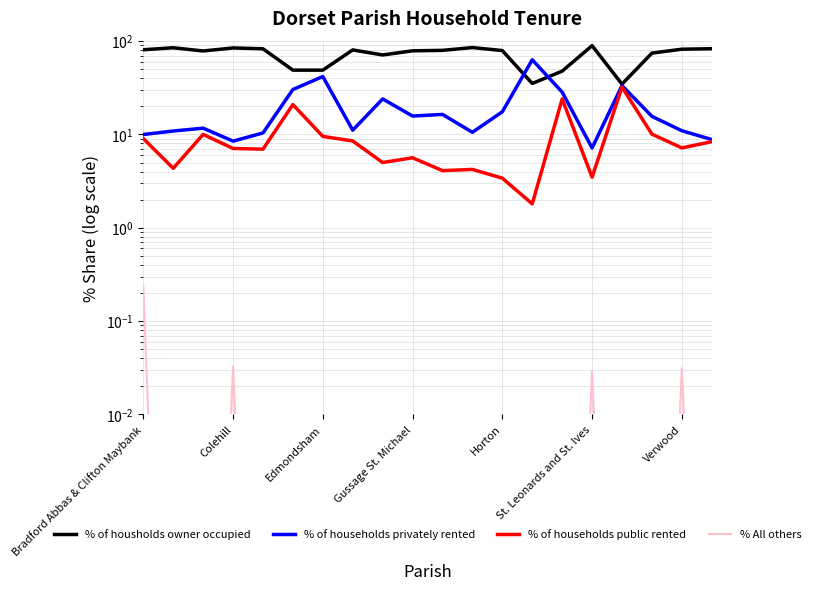

How many lines are shown in the chart?

4